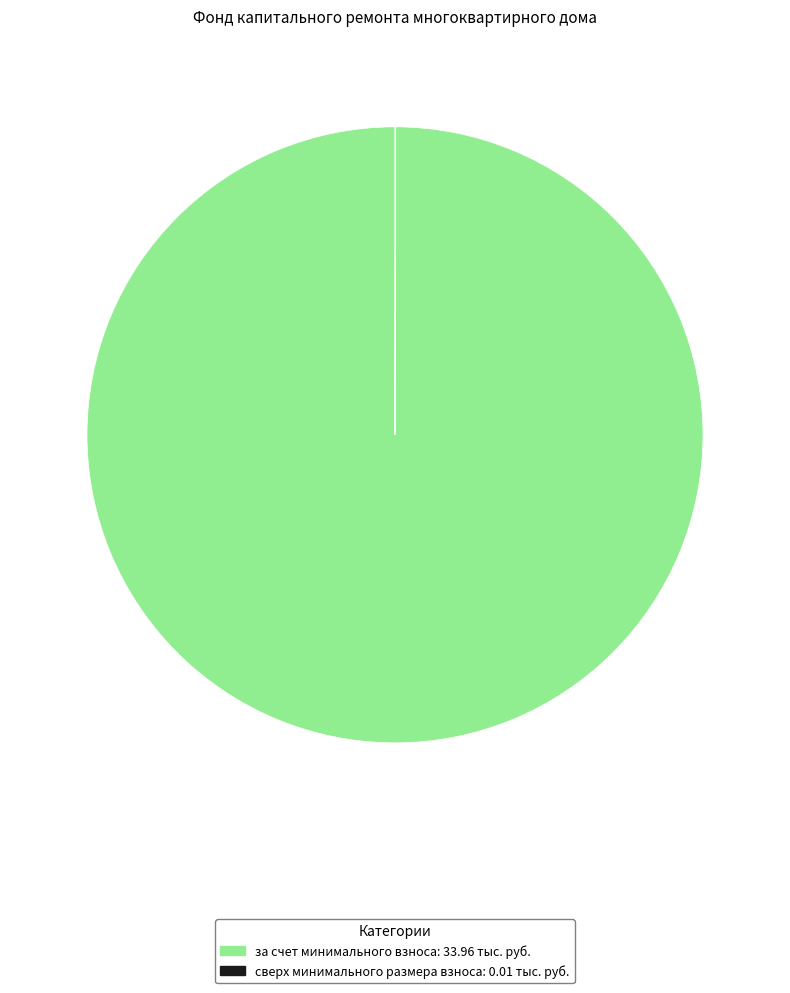

Which category has the biggest portion of the pie?

за счет минимального взноса